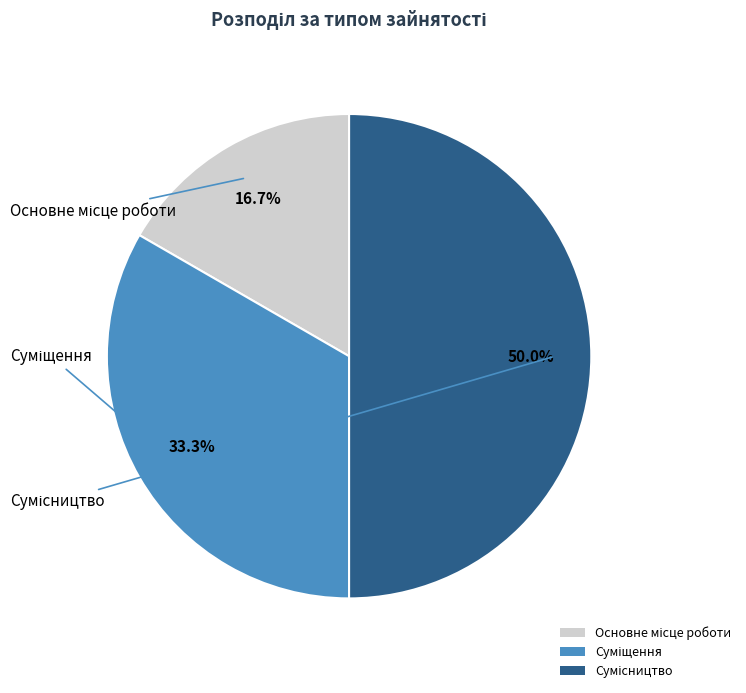

To the nearest percent, what is the average slice percentage?

33%